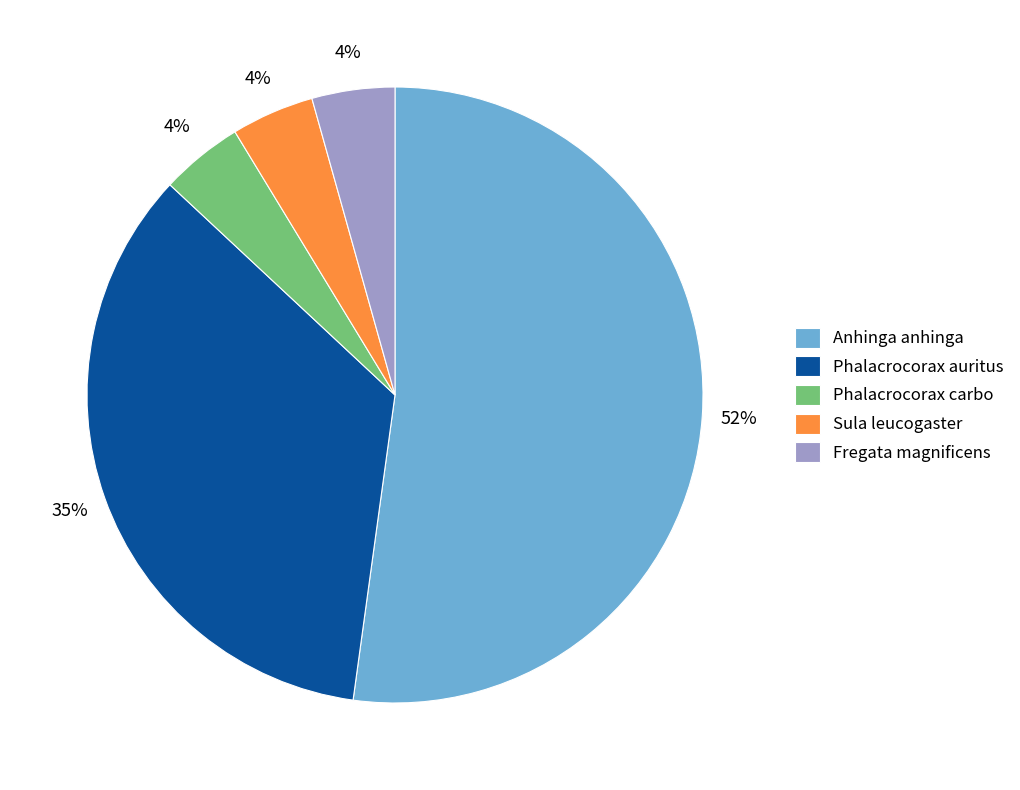

How many slices are in this pie chart?

5